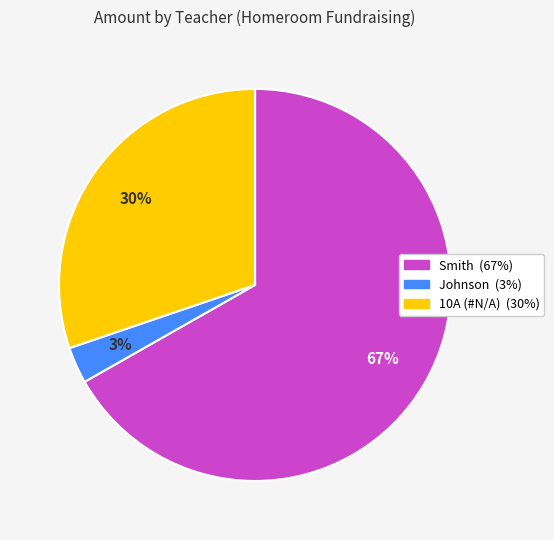

Rank the categories by value from highest to lowest.

Smith, 10A (#N/A), Johnson